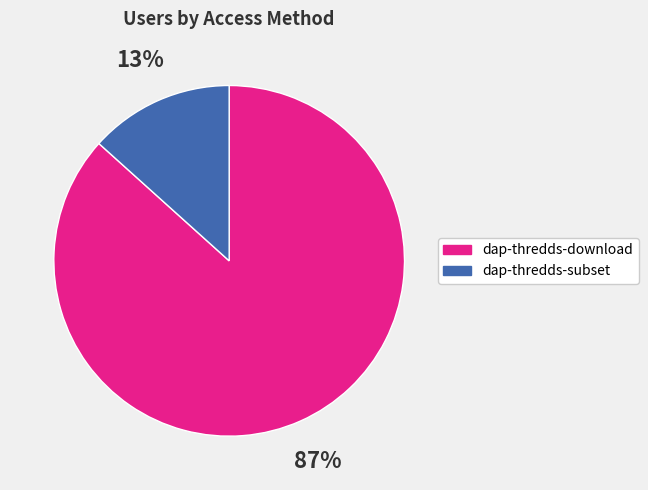

Does any single category account for the majority?

Yes